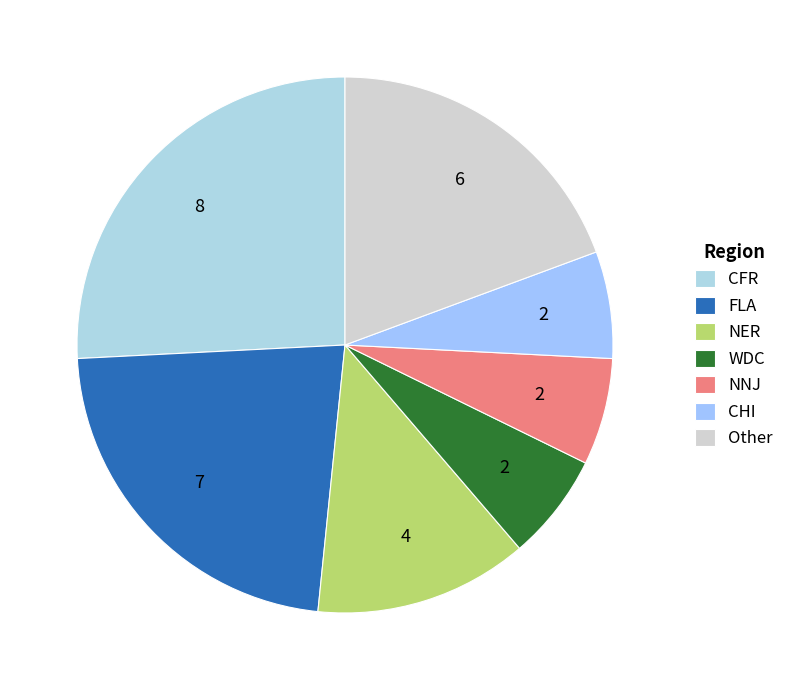

How many segments does this pie chart have?

7